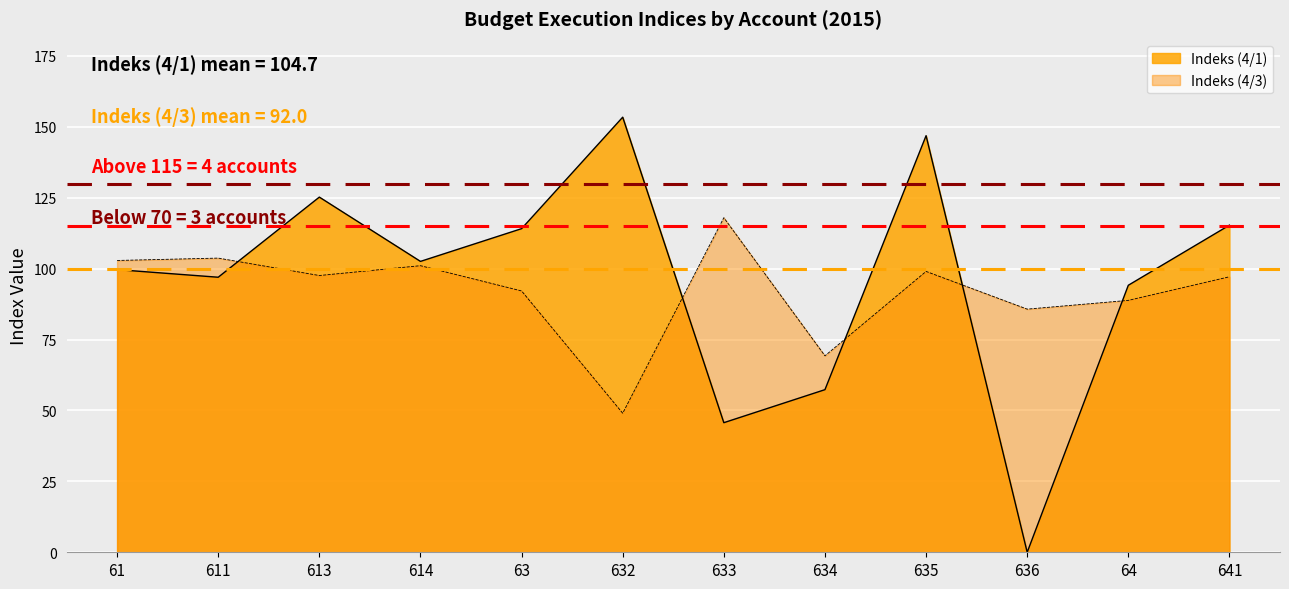

Reading right to left, extract all data points from this chart.

Indeks (4/1): 115.3	94.1	0.0	146.9	57.3	45.7	153.4	114.1	102.5	125.2	97.0	99.7
Indeks (4/3): 97.1	88.8	85.7	99.0	69.3	118.0	49.0	92.1	101.0	97.6	103.7	102.9